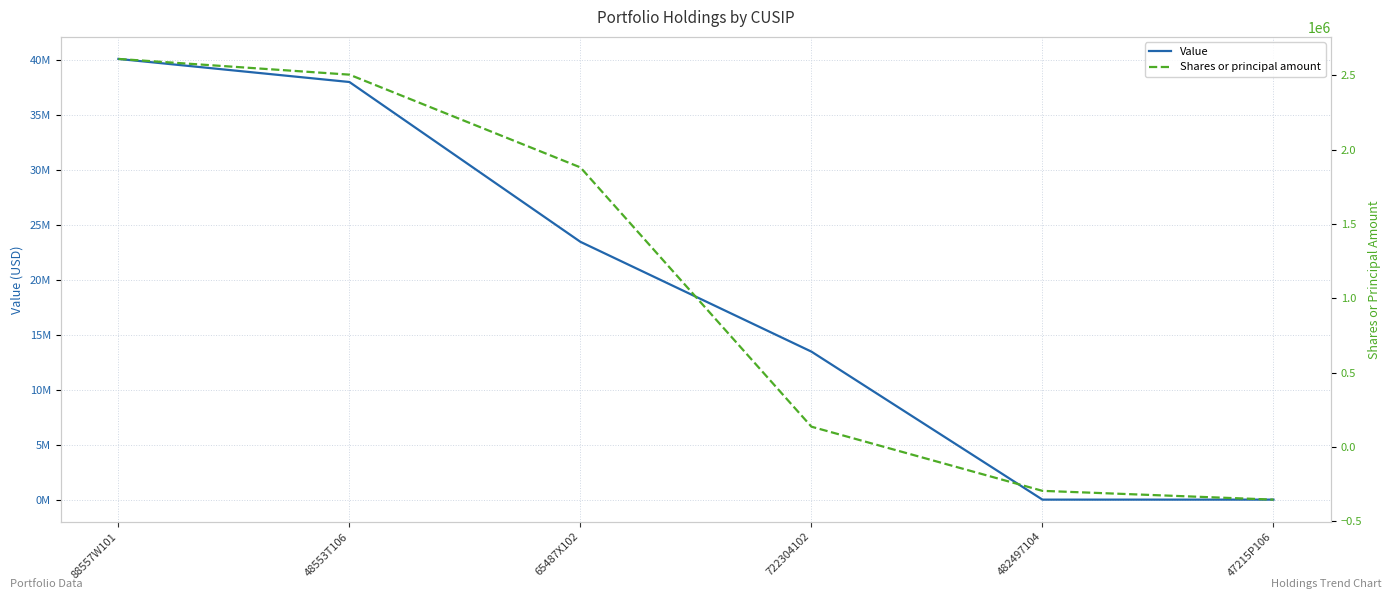

True or false: Value and Shares or principal amount cross at least once.

False